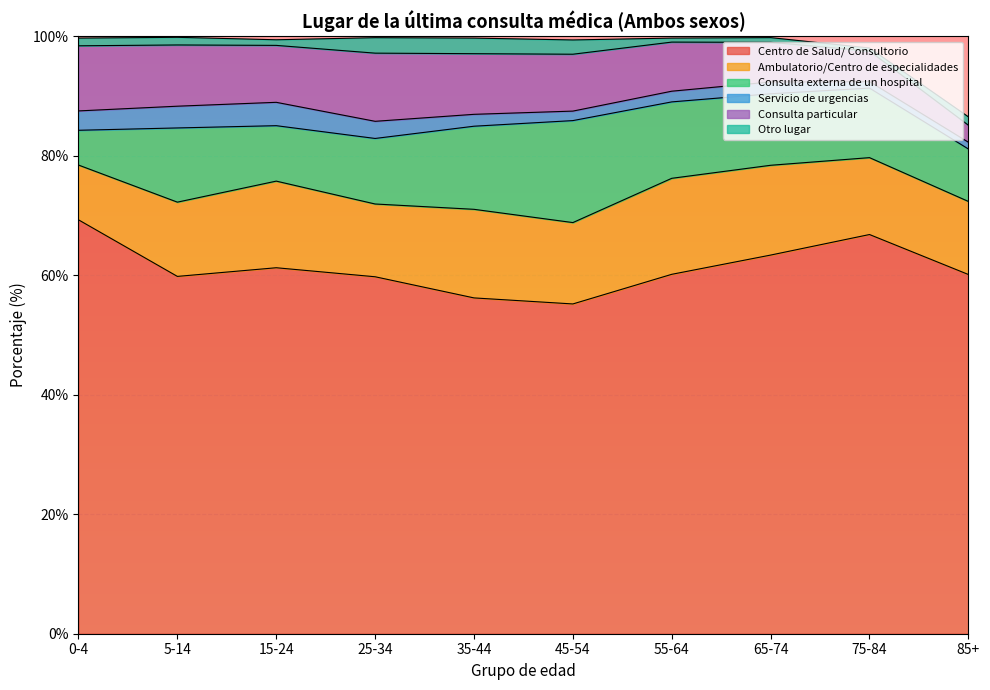

Rank the series at 65-74 from highest to lowest value.

Centro de Salud/ Consultorio, Ambulatorio/Centro de especialidades, Consulta externa de un hospital, Consulta particular, Servicio de urgencias, Otro lugar